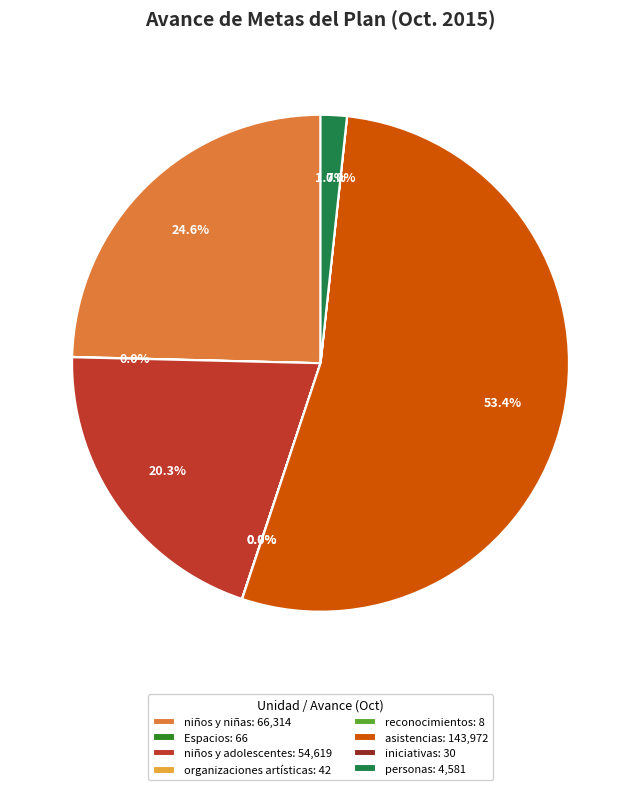

To the nearest percent, what is the difference between the largest and smallest slice percentages?

53%